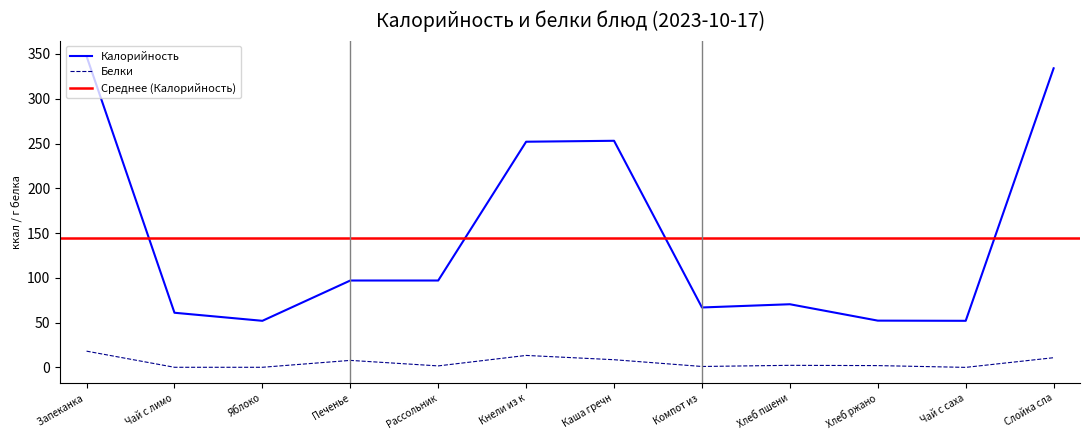

In Белки, how many points are lower than both neighbors (excluding endpoints)?

3